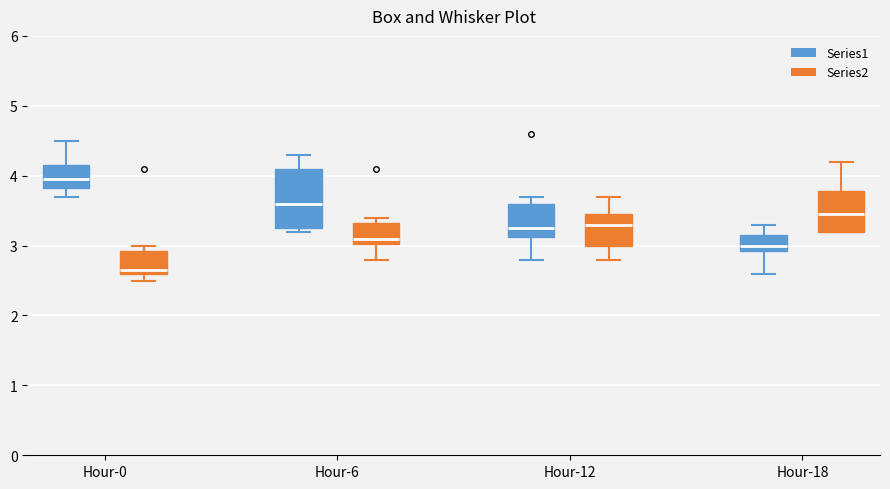

Reading left to right, read every box against the y-axis: the position of its median line, the range the box covers, and the ends of its whiskers. The values are not printed on the chart, so give them approximately, as read against the axis.

Hour-0 (Series1): median 4.0, box 3.8 to 4.1, whiskers 3.7 to 4.5
Hour-0 (Series2): median 2.6 (just above the box's lower edge), box 2.6 to 2.9, whiskers 2.5 to 3.0
Hour-6 (Series1): median 3.6, box 3.3 to 4.1, whiskers 3.2 to 4.3
Hour-6 (Series2): median 3.1, box 3.0 to 3.3, whiskers 2.8 to 3.4
Hour-12 (Series1): median 3.3, box 3.1 to 3.6, whiskers 2.8 to 3.7
Hour-12 (Series2): median 3.3, box 3.0 to 3.4, whiskers 2.8 to 3.7
Hour-18 (Series1): median 3.0, box 2.9 to 3.2, whiskers 2.6 to 3.3
Hour-18 (Series2): median 3.5, box 3.2 to 3.8, whiskers 3.2 to 4.2